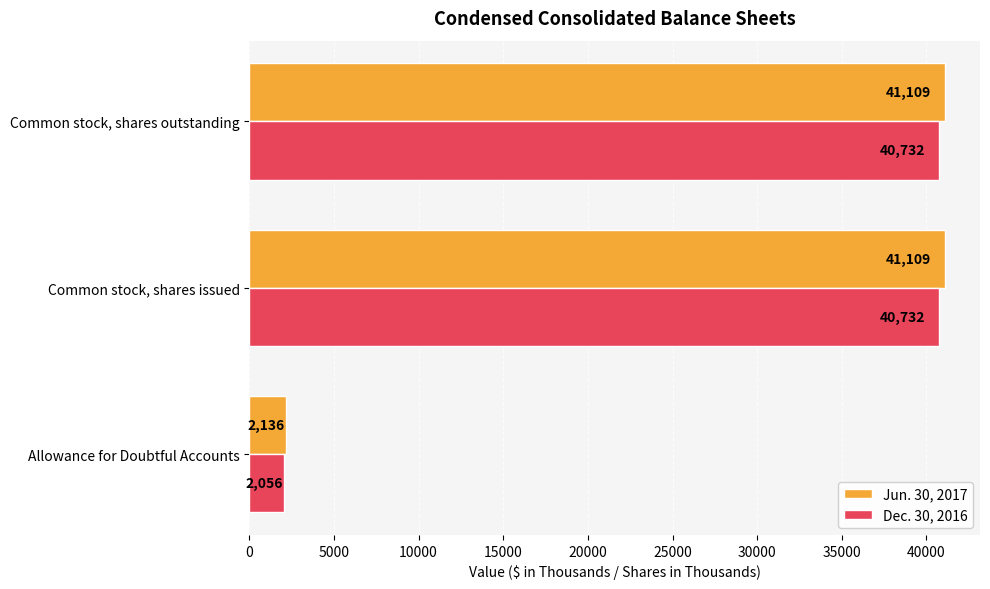

Rank the series by their average value, from highest to lowest.

Jun. 30, 2017, Dec. 30, 2016